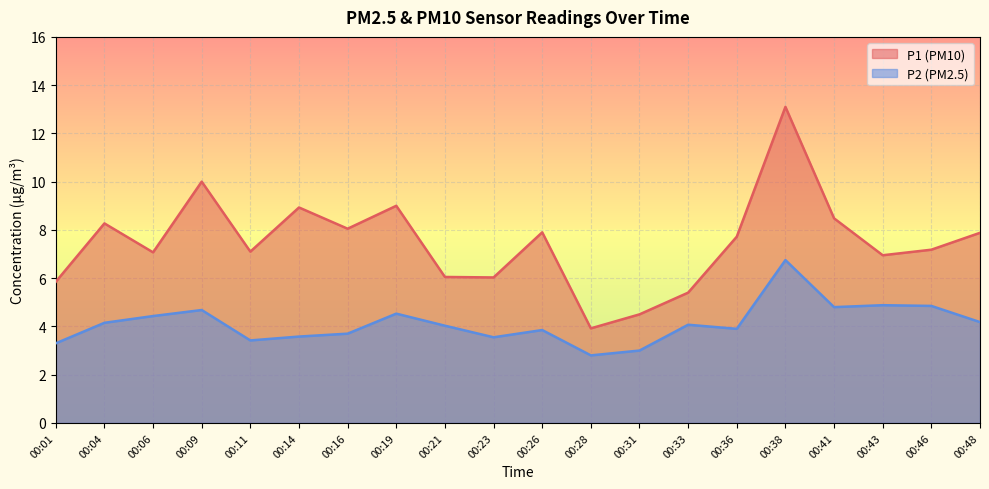

Which category has the lowest value across all series?

00:28